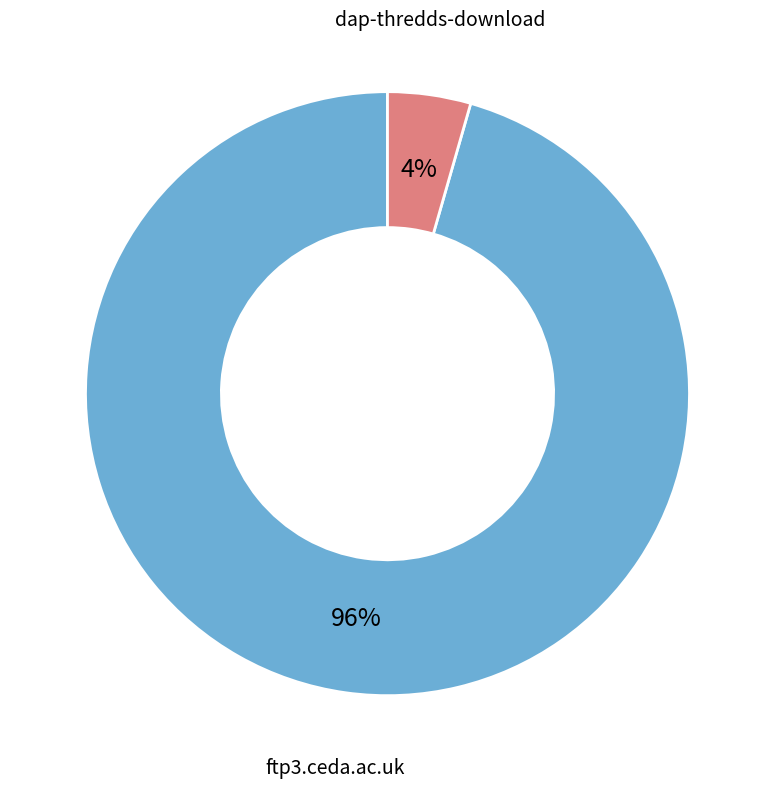

Rank the categories by value from lowest to highest.

dap-thredds-download, ftp3.ceda.ac.uk